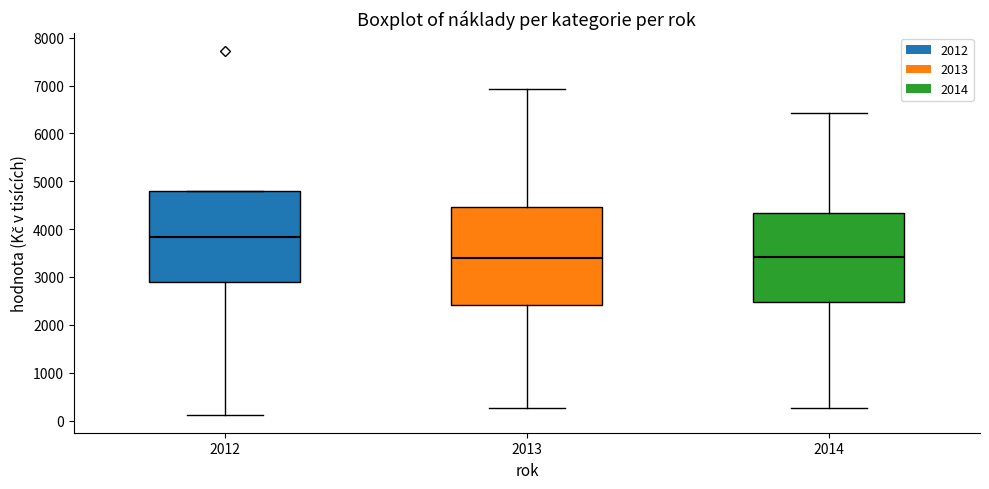

Comparing the boxes themselves (not the whiskers), which one is the tallest?

2013